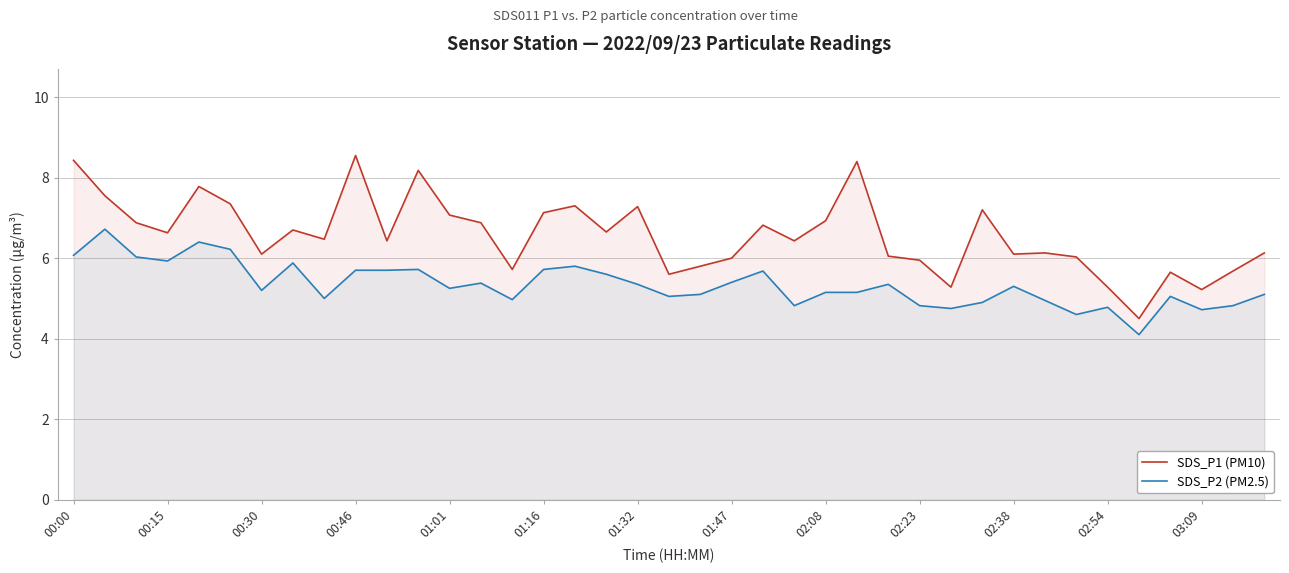

What is the greatest value displayed?

8.6